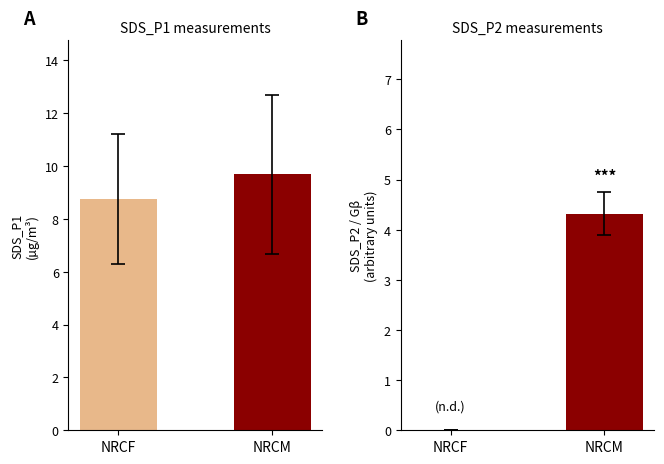

At which category does the chart reach its peak across all series?

NRCM